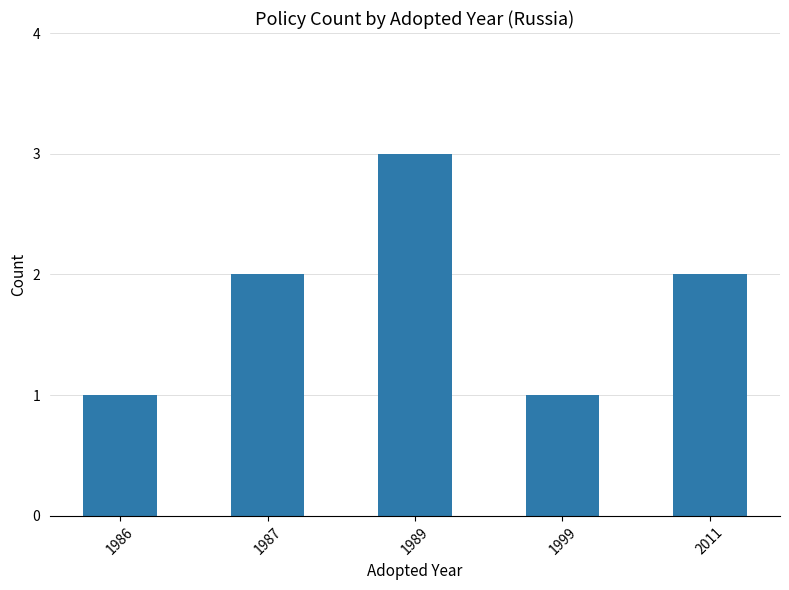

Read the value at 1989.

3